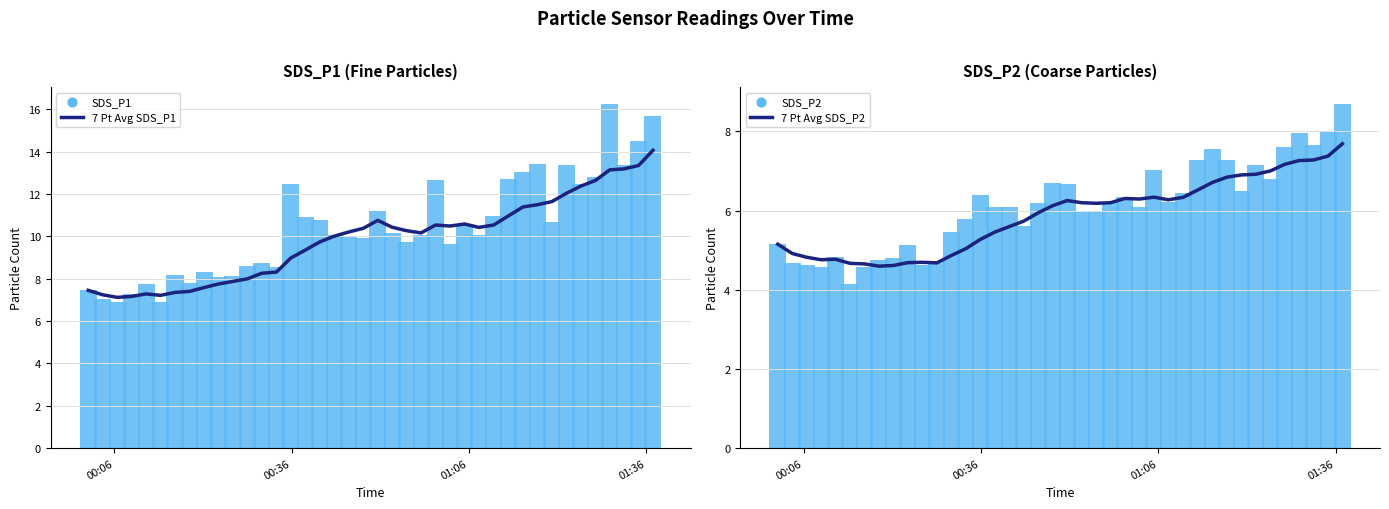

Which series contains the lowest Y value?

SDS_P2